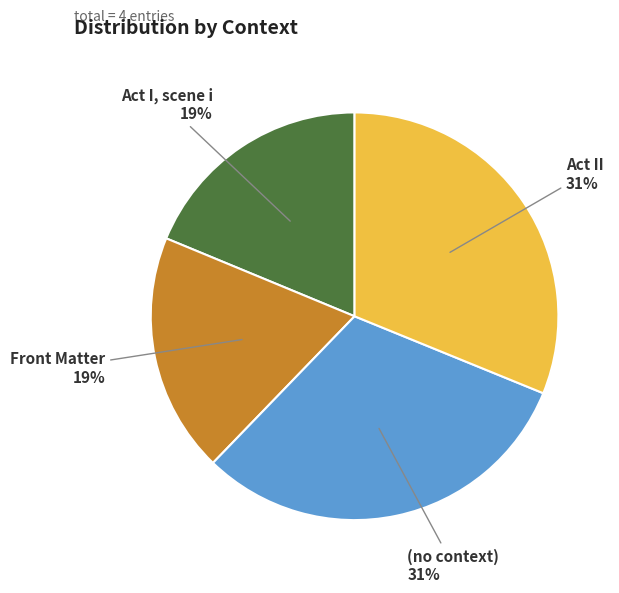

What percentage is the Act I, scene i slice, to the nearest percent?

19%